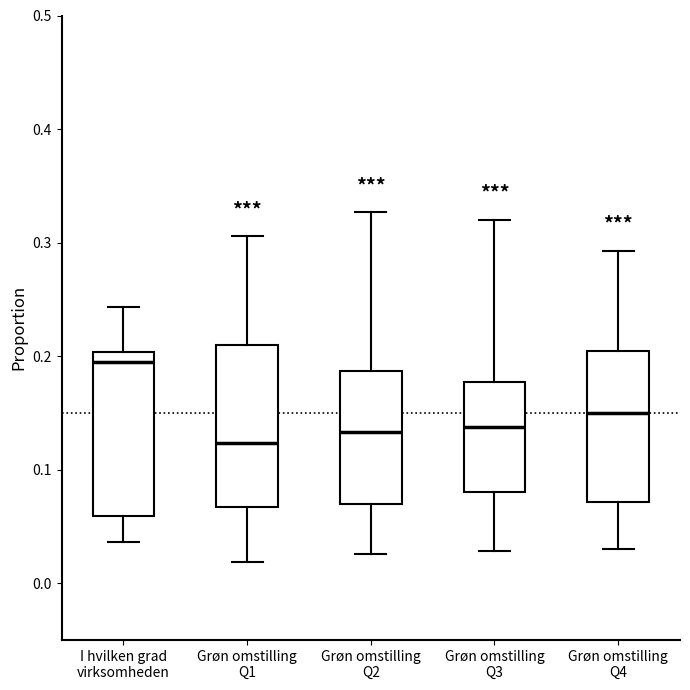

Reading left to right, transcribe this box plot: for each box, give where its median line is, the range the box spans, and where its two whiskers end, as read against the y-axis. The values are not printed on the chart, so give them approximately, as read against the axis.

I hvilken grad virksomheden: median 0.19, box 0.06 to 0.20, whiskers 0.04 to 0.24
Grøn omstilling Q1: median 0.12, box 0.07 to 0.21, whiskers 0.02 to 0.31
Grøn omstilling Q2: median 0.13, box 0.07 to 0.19, whiskers 0.03 to 0.33
Grøn omstilling Q3: median 0.14, box 0.08 to 0.18, whiskers 0.03 to 0.32
Grøn omstilling Q4: median 0.15, box 0.07 to 0.20, whiskers 0.03 to 0.29